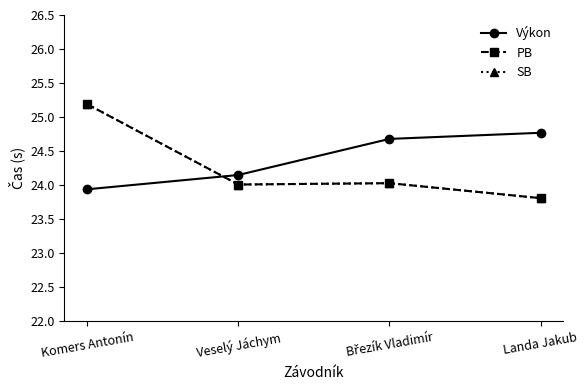

Does the chart have visible grid lines?

No